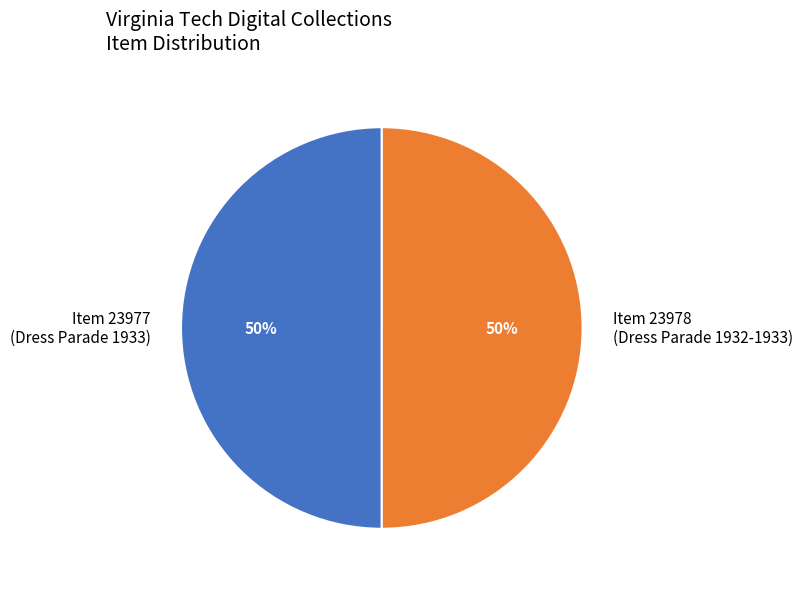

Do Item 23978 (Dress Parade 1932-1933) and Item 23977 (Dress Parade 1933) together represent more than half of the pie?

Yes